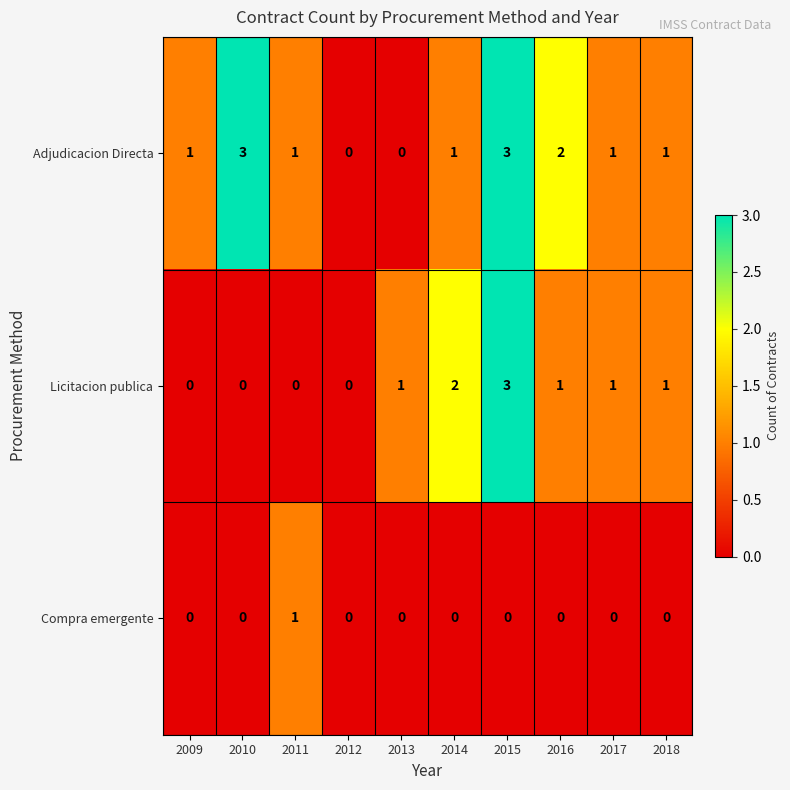

Reading left to right, transcribe all the data shown in this chart.

Adjudicacion Directa: 1	3	1	0	0	1	3	2	1	1
Licitacion publica: 0	0	0	0	1	2	3	1	1	1
Compra emergente: 0	0	1	0	0	0	0	0	0	0